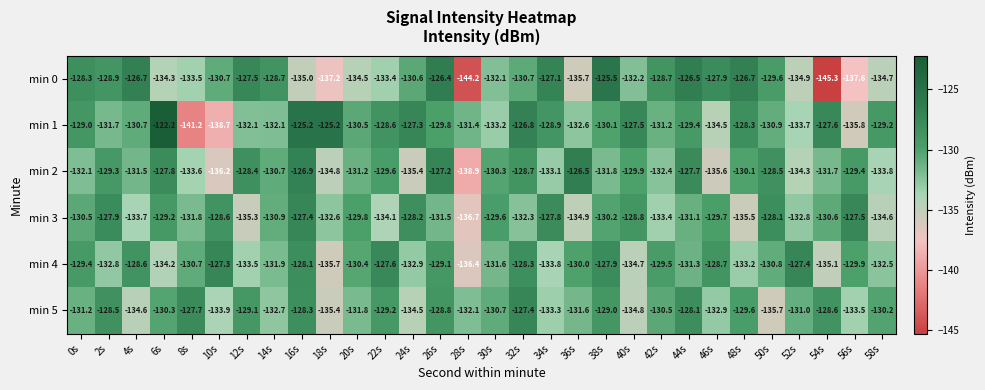

At which label does min 0 reach its minimum?

54s